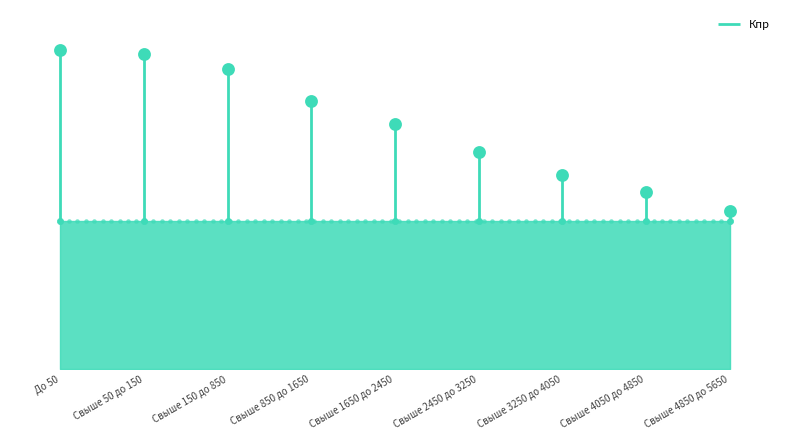

Which has a higher value, Свыше 50 до 150 or До 50?

До 50